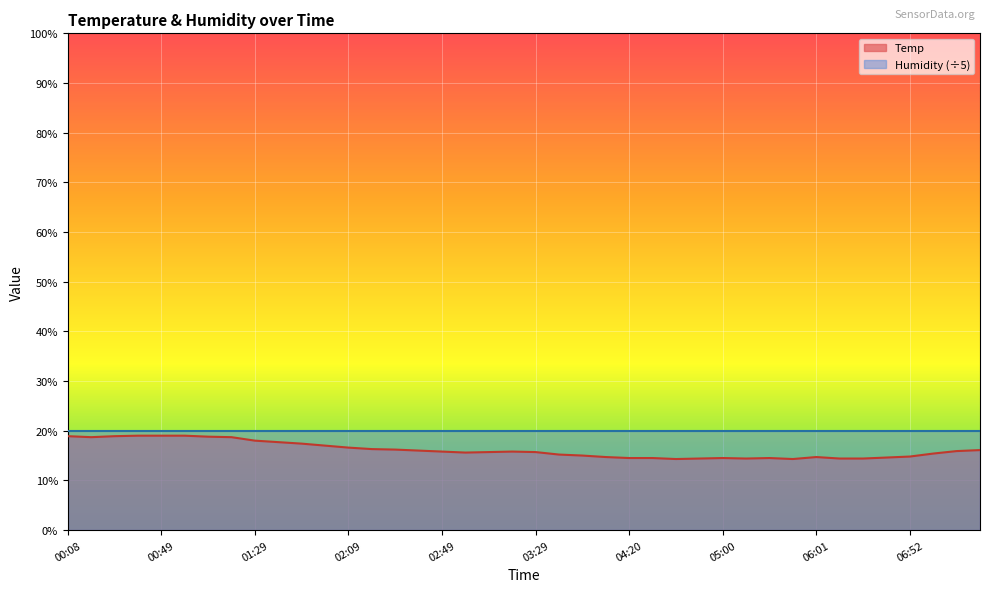

Reading left to right, list all the values displayed in this chart.

18.9	18.7	18.9	19.0	19.0	19.0	18.8	18.7	18.0	17.7	17.4	17.0	16.6	16.3	16.2	16.0	15.8	15.6	15.7	15.8	15.7	15.2	15.0	14.7	14.5	14.5	14.3	14.4	14.5	14.4	14.5	14.3	14.7	14.4	14.4	14.6	14.8	15.4	15.9	16.1